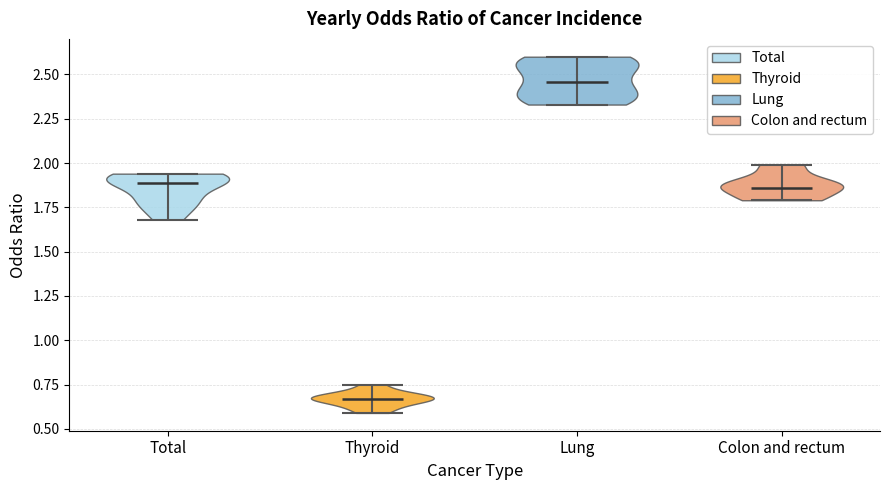

Where does the median line of the violin for Lung sit on the y-axis? The values are not printed on the chart, so give them approximately, as read against the axis.

2.45